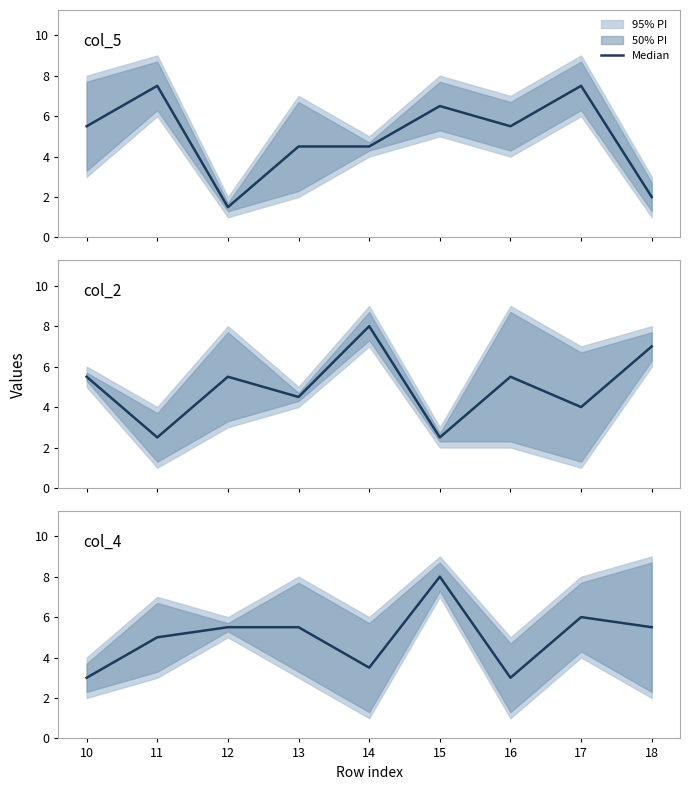

How many interior local peaks (higher than both neighbors) does the data have?

2